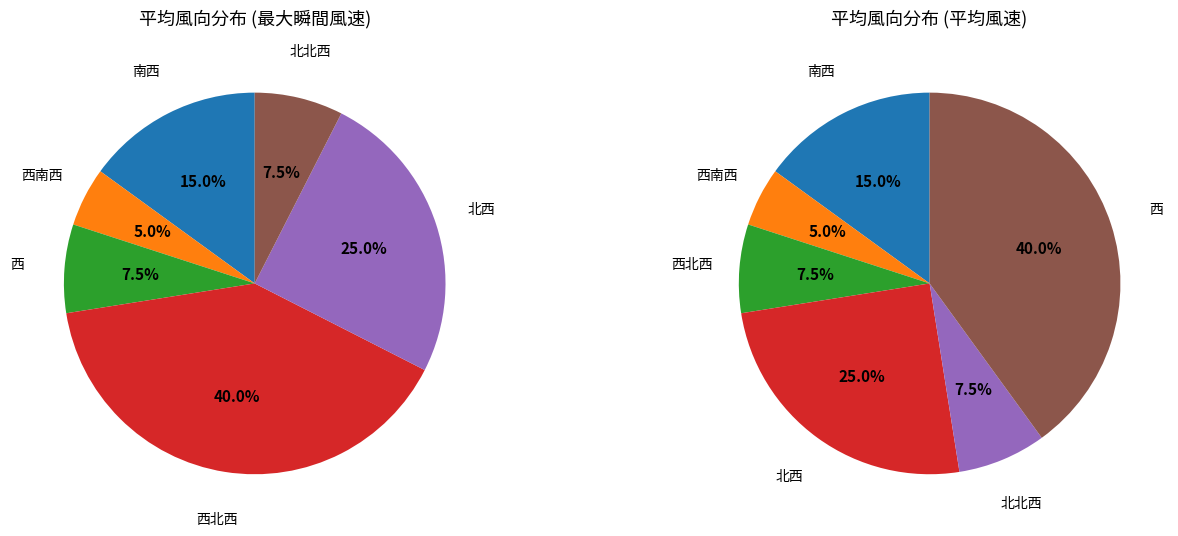

Is there any slice that represents more than half of the pie?

No